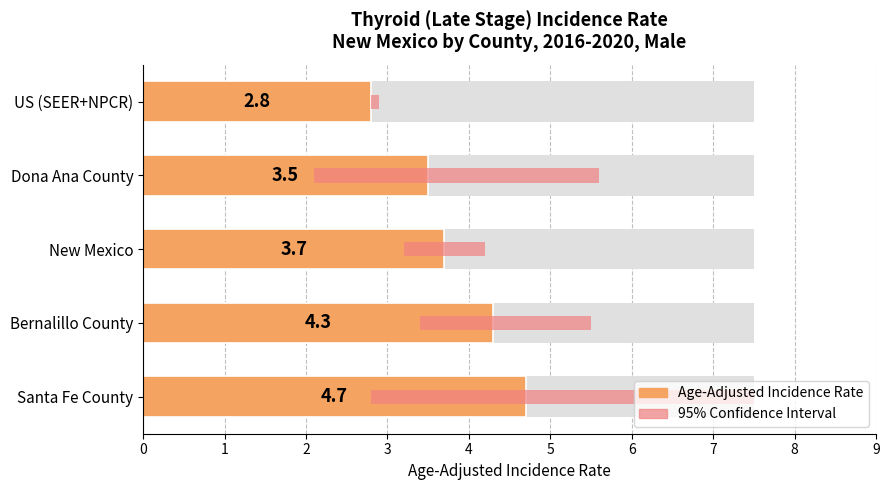

What is the smallest value displayed?

2.8